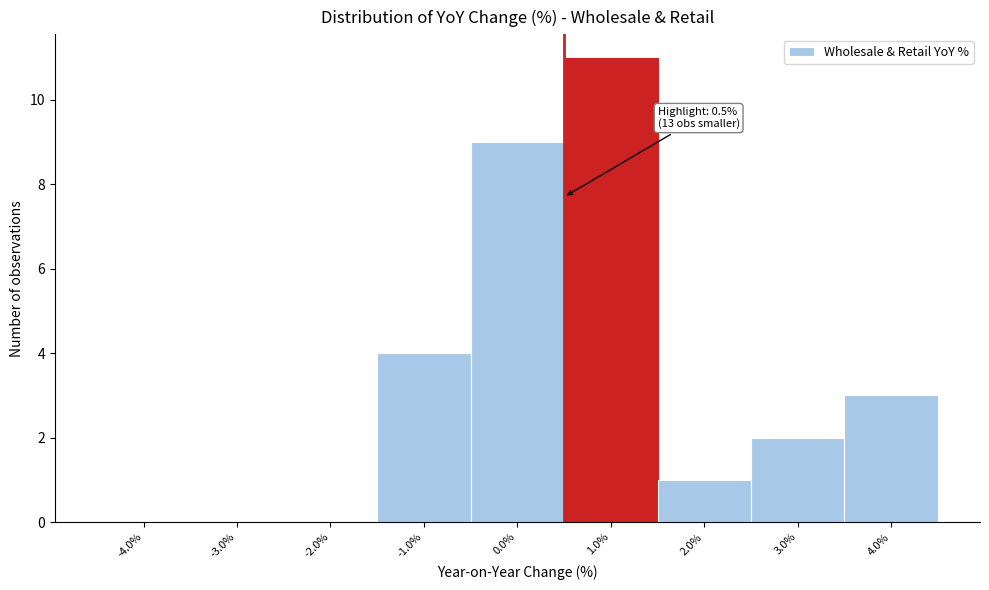

Over which range of the x-axis is the bar tallest?

0.5 to 1.5